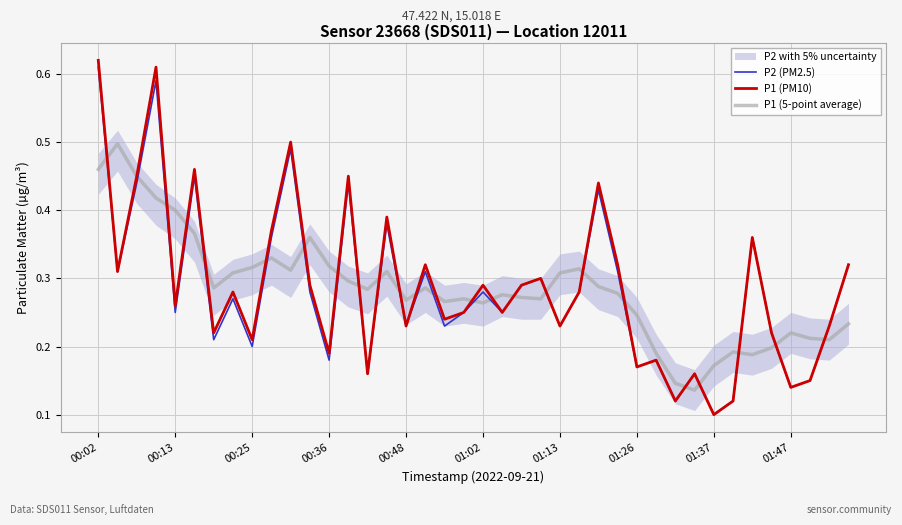

How many lines are shown in the chart?

3